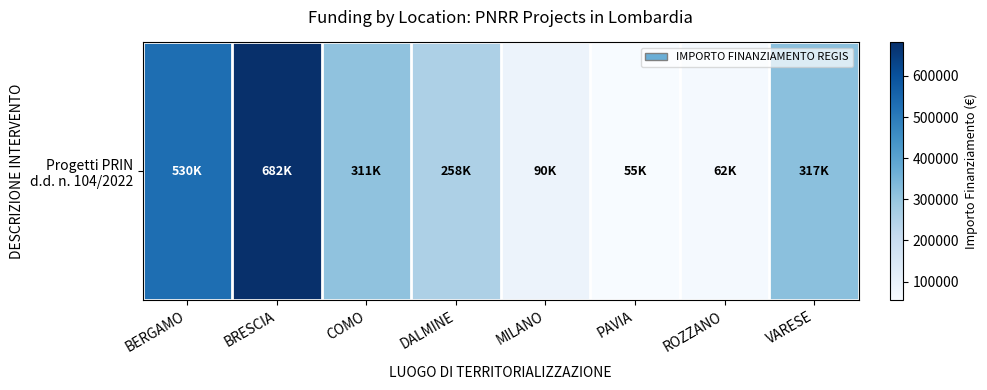

List the labels in order of value, largest first.

BRESCIA, BERGAMO, VARESE, COMO, DALMINE, MILANO, ROZZANO, PAVIA